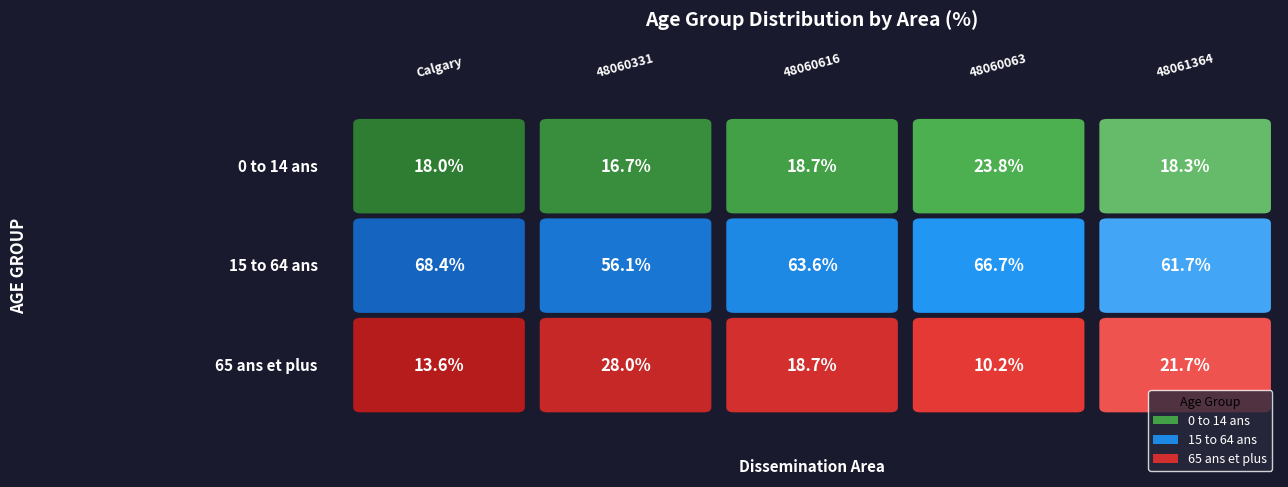

Reading right to left, extract all data points from this chart.

0 to 14 ans: 48061364=18.3	48060063=23.8	48060616=18.7	48060331=16.7	Calgary=18.0
15 to 64 ans: 48061364=61.7	48060063=66.7	48060616=63.6	48060331=56.1	Calgary=68.4
65 ans et plus: 48061364=21.7	48060063=10.2	48060616=18.7	48060331=28.0	Calgary=13.6